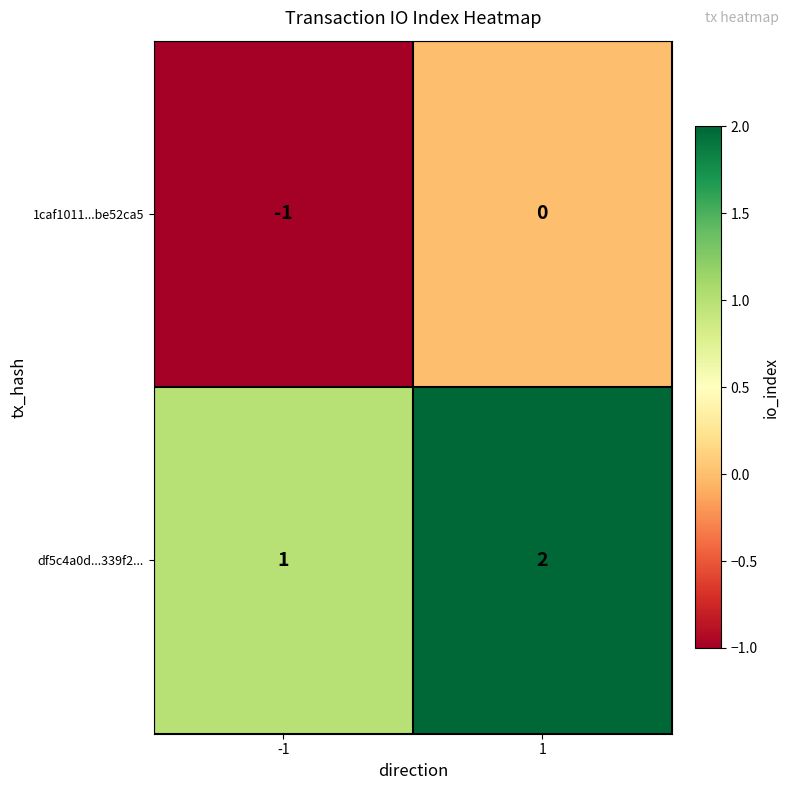

Reading left to right, extract all data points from this chart.

1caf1011...be52ca5: -1=-1	1=0
df5c4a0d...339f2...: -1=1	1=2